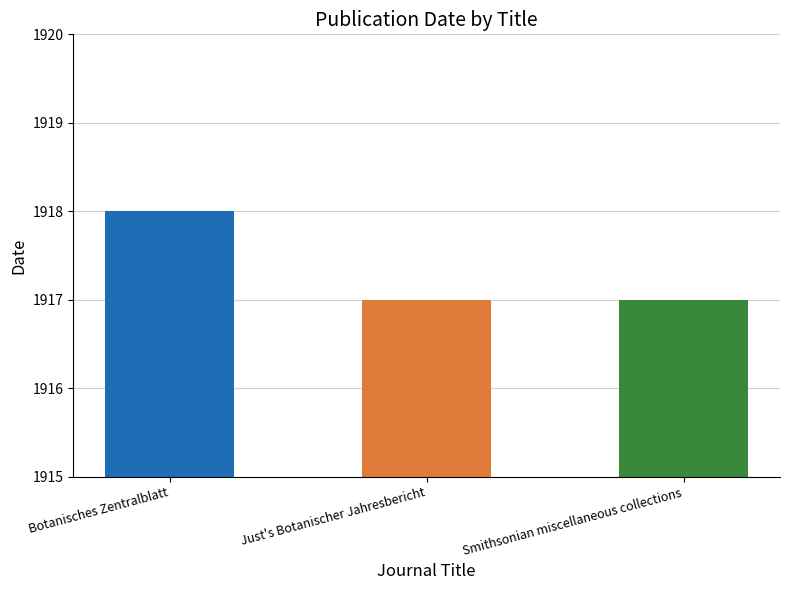

Rank the categories by value from lowest to highest.

Just's Botanischer Jahresbericht, Smithsonian miscellaneous collections, Botanisches Zentralblatt